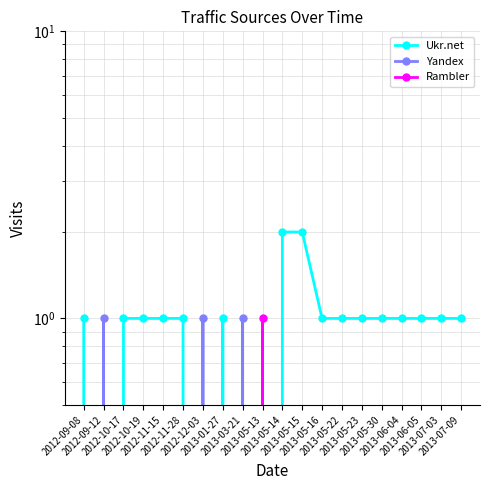

What is the total value across all series at 2012-10-19?

1